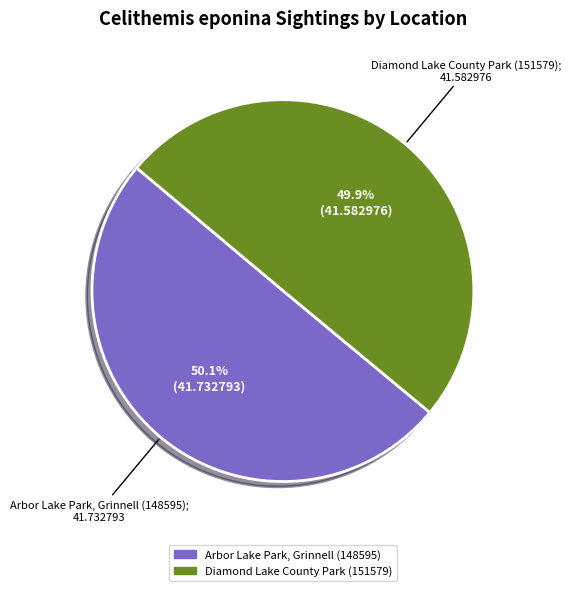

Is there any slice that represents more than half of the pie?

Yes